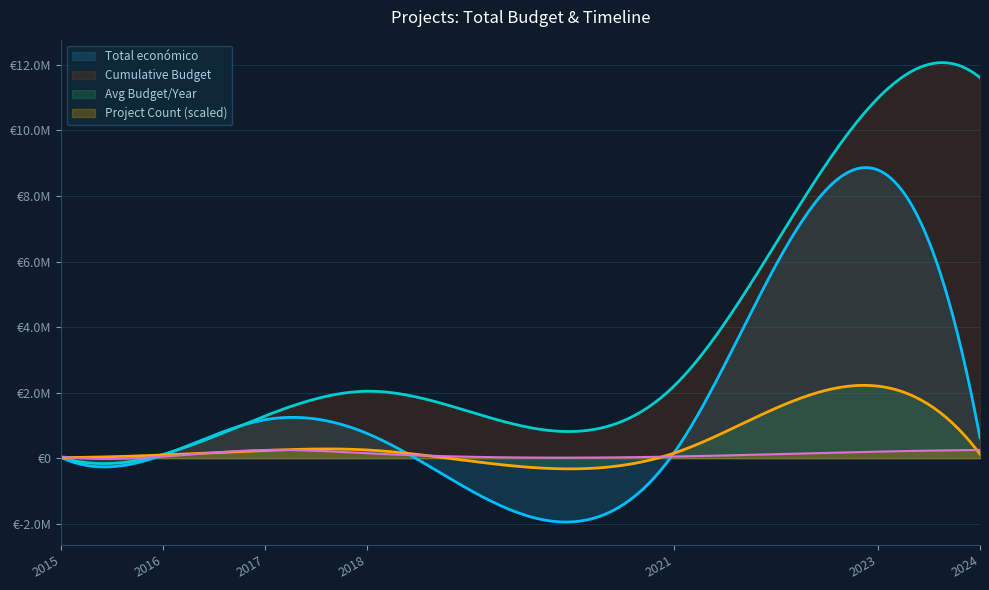

Does the chart display data point markers on the line(s)?

No